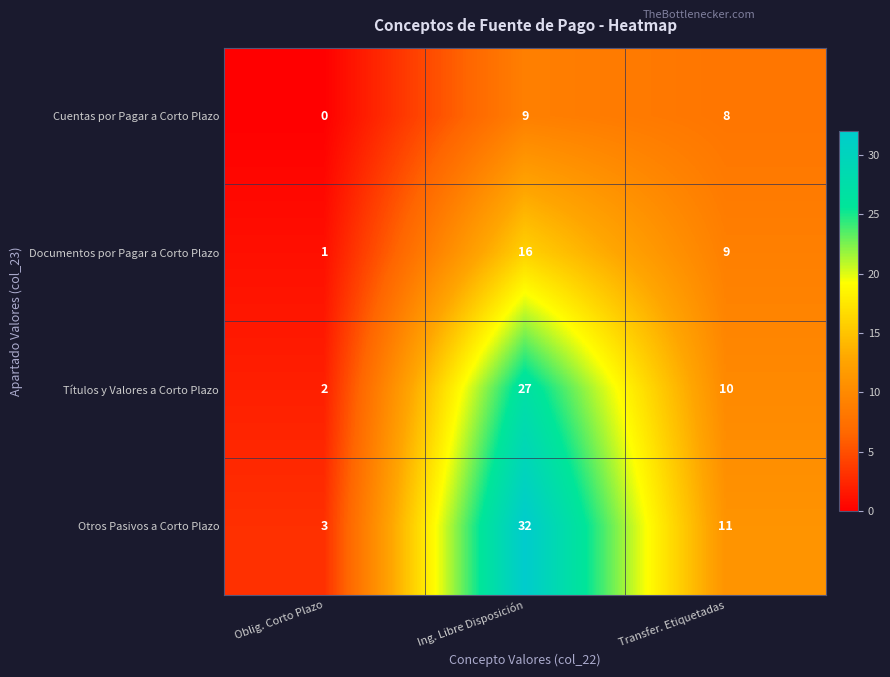

What is the spread (max minus min) of values at Oblig. Corto Plazo?

3